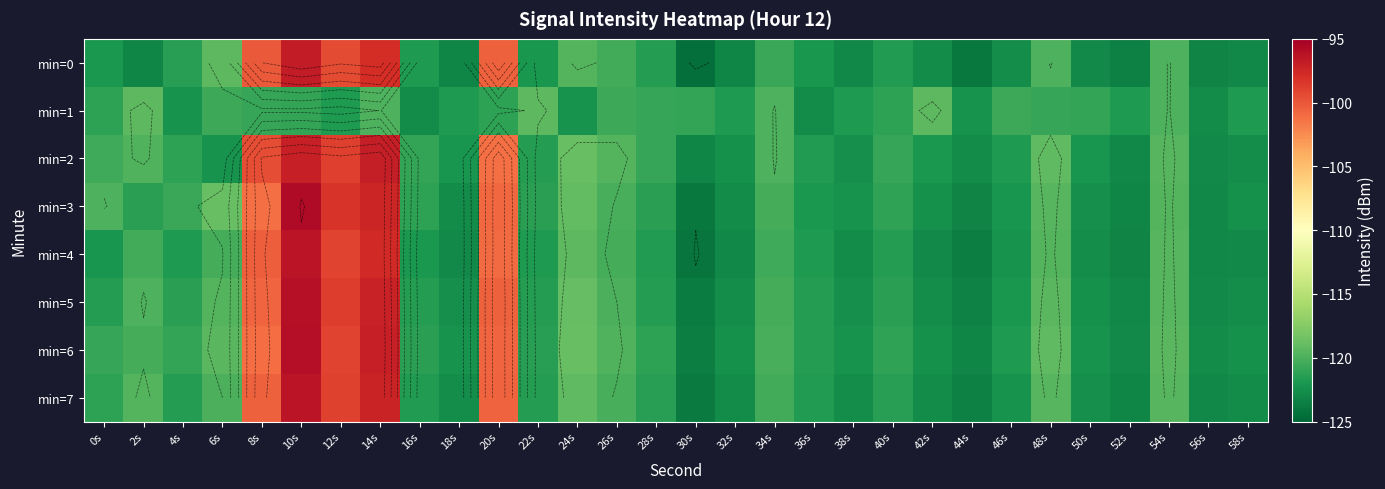

The value of min=1 at 8s is -213.1. True or false?

False